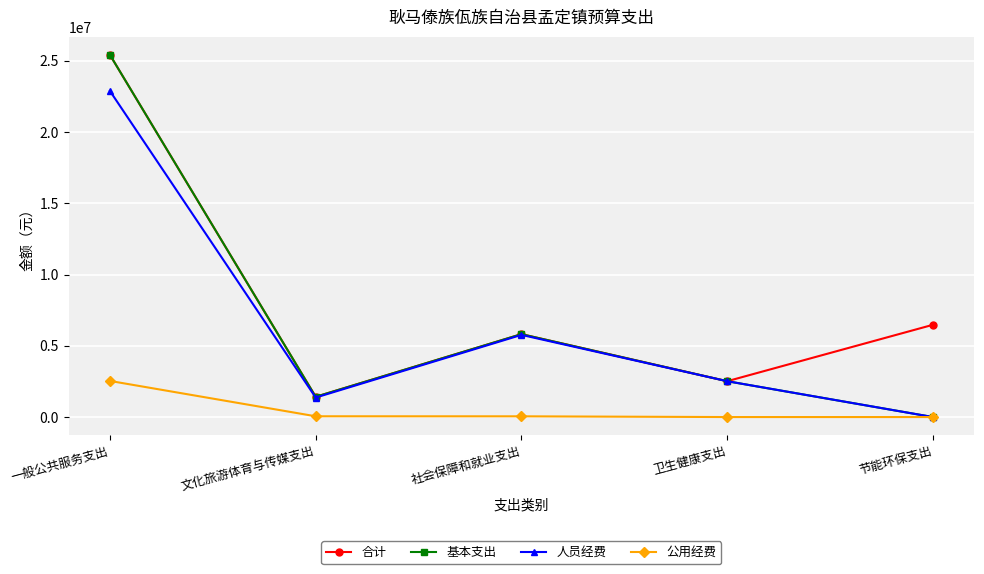

Is it true that 公用经费 equals -1661833.9 at 节能环保支出?

False